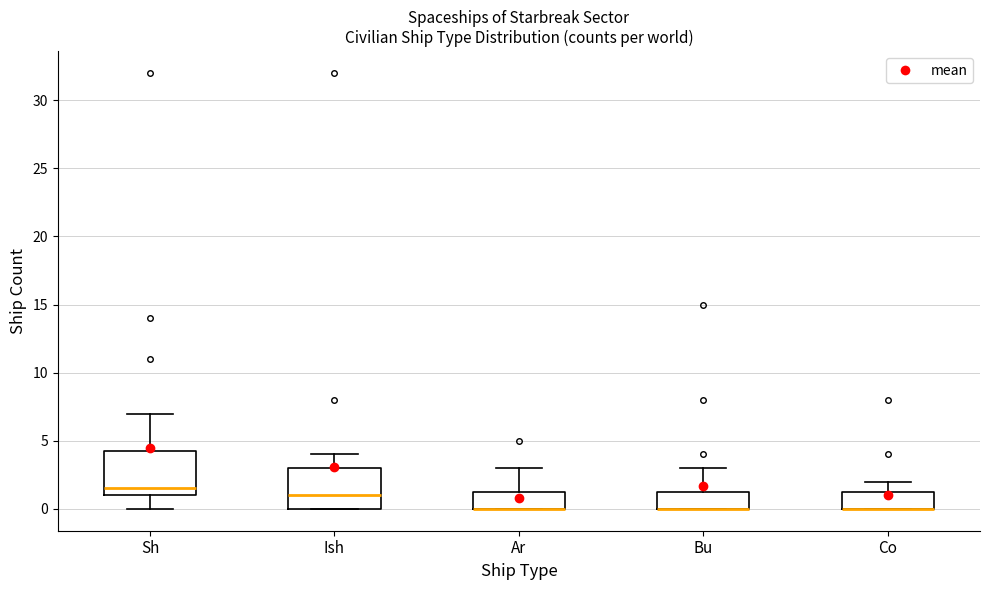

Reading left to right, read every box against the y-axis: the position of its median line, the range the box covers, and the ends of its whiskers. The values are not printed on the chart, so give them approximately, as read against the axis.

Sh: median 1.5, box 1.0 to 4.5, whiskers 0.0 to 7.0
Ish: median 1.0, box 0.0 to 3.0, whiskers 0.0 to 4.0
Ar: median 0.0 (drawn on the box's lower edge), box 0.0 to 1.5, whiskers 0.0 to 3.0
Bu: median 0.0 (drawn on the box's lower edge), box 0.0 to 1.5, whiskers 0.0 to 3.0
Co: median 0.0 (drawn on the box's lower edge), box 0.0 to 1.5, whiskers 0.0 to 2.0